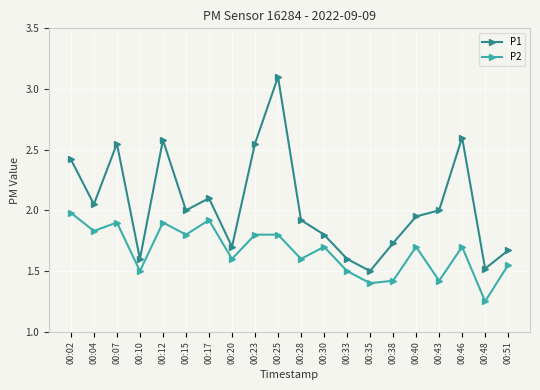

What is the sum of all P2 values?

33.3